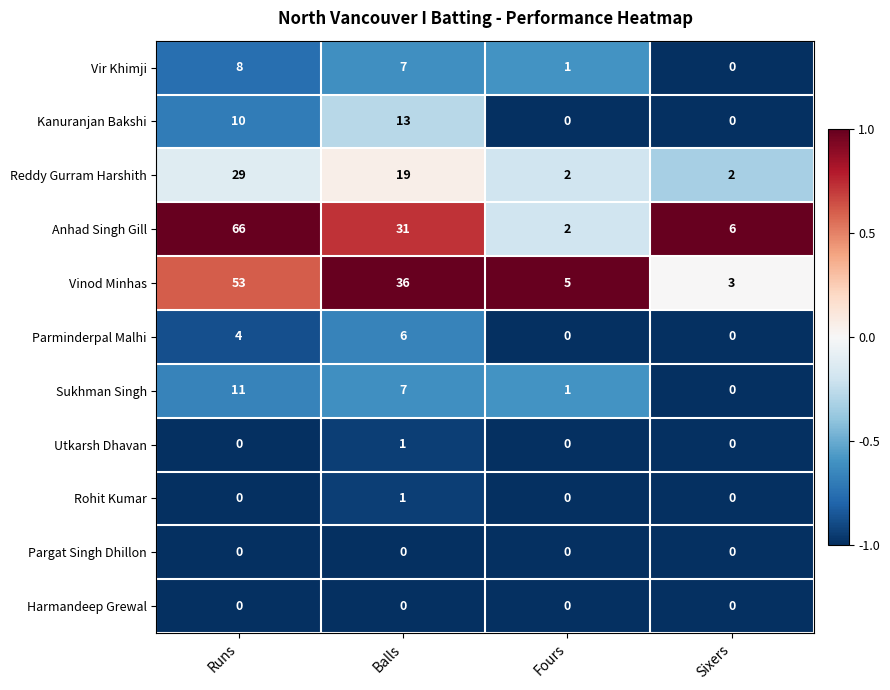

How many categories are shown in the chart?

4